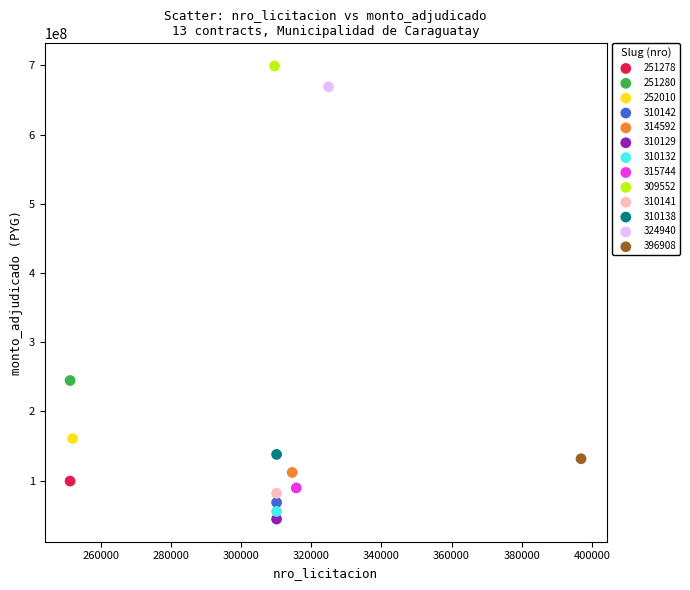

What are all the series names shown in the legend?

251278, 251280, 252010, 310142, 314592, 310129, 310132, 315744, 309552, 310141, 310138, 324940, 396908